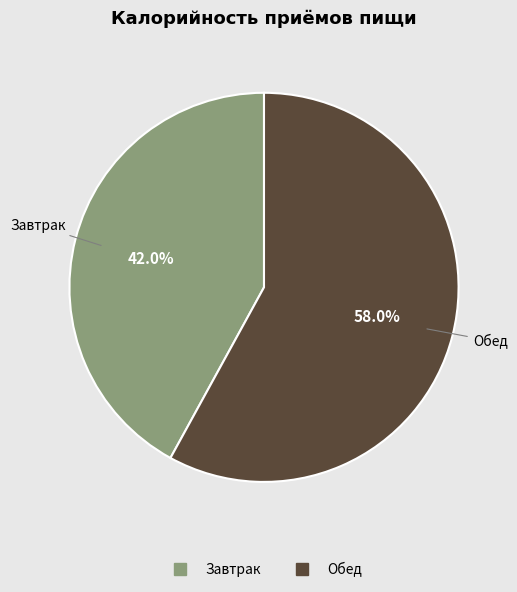

Does any single category account for the majority?

Yes